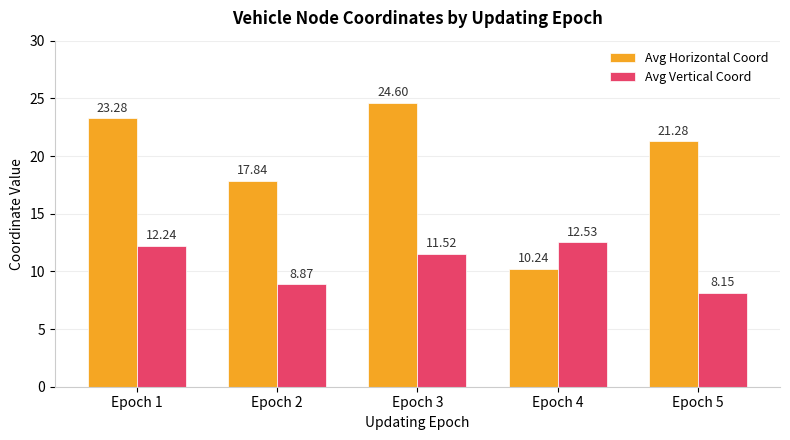

At Epoch 3, list the series in order from largest to smallest.

Avg Horizontal Coord, Avg Vertical Coord